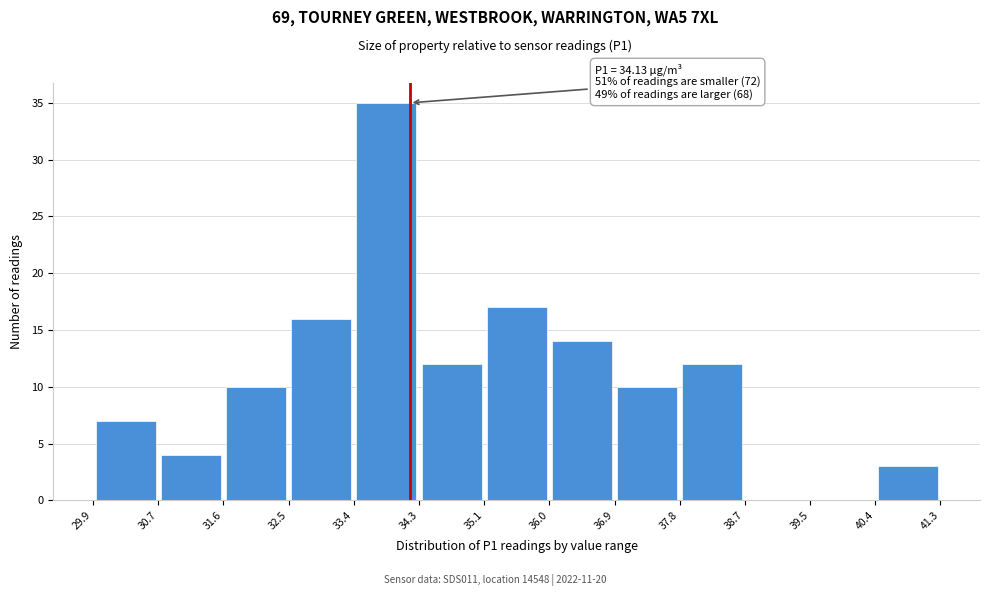

Over which range of the x-axis is the bar tallest?

33.4 to 34.3